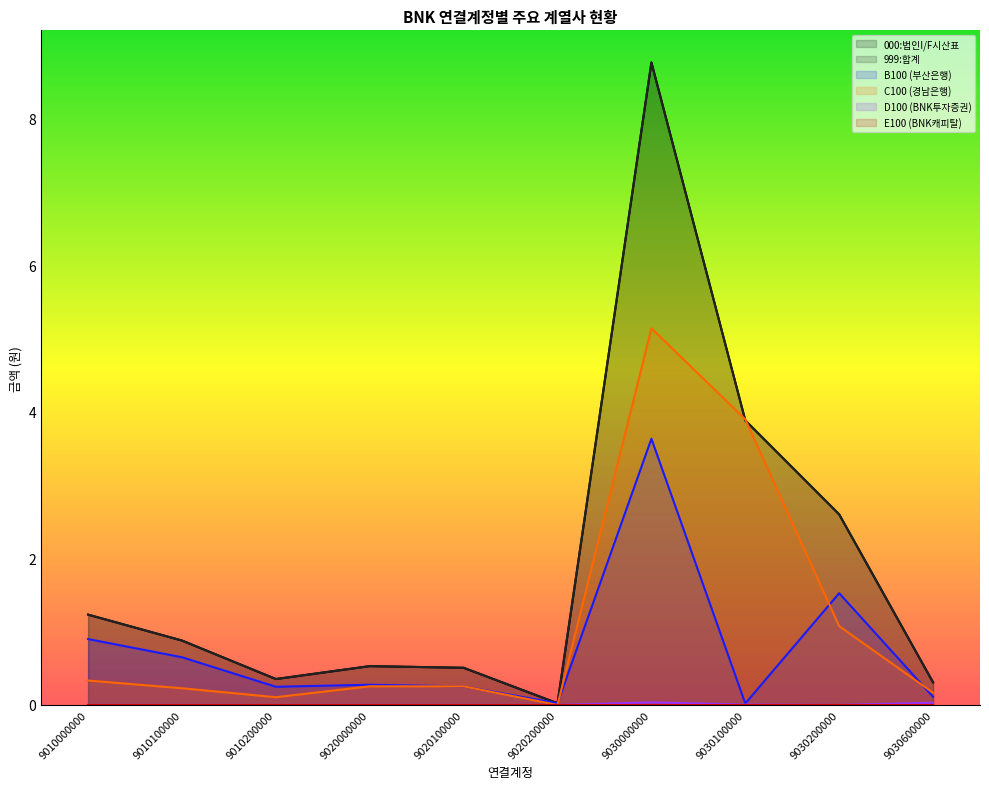

At how many categories does at least one series exceed 4?

1